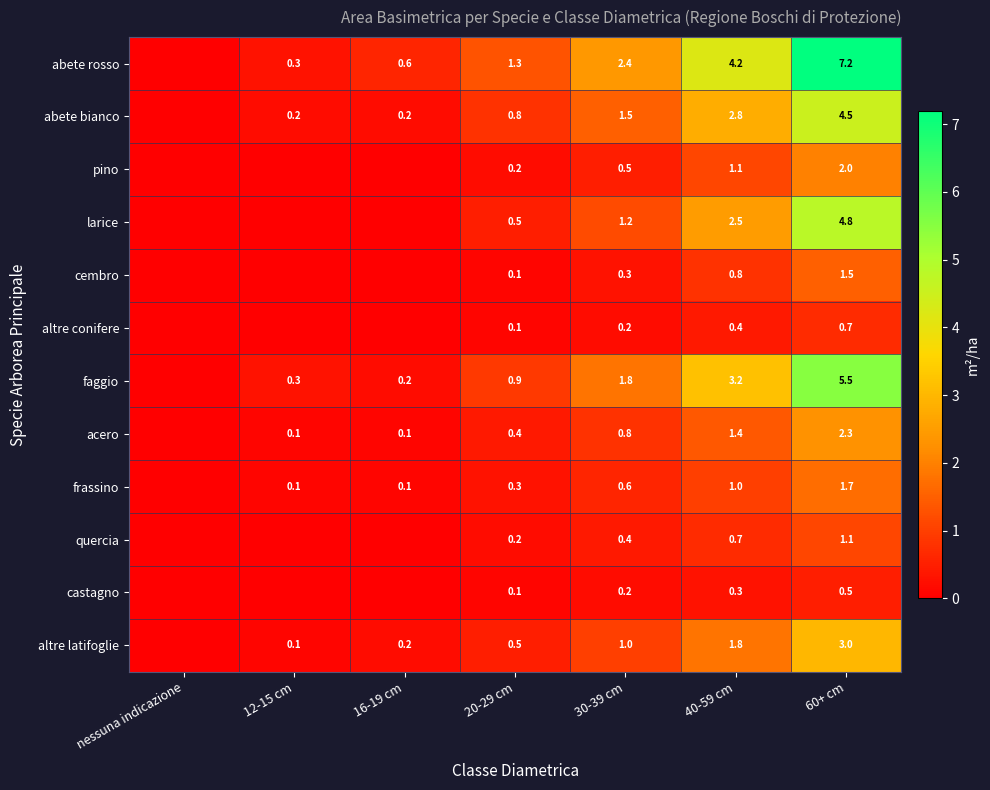

How many categories are shown in the chart?

7